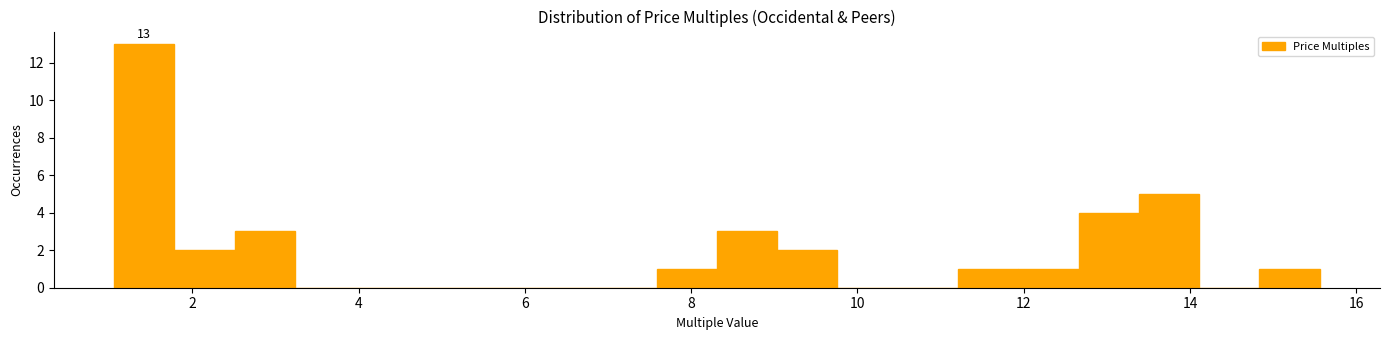

Read against the x-axis, roughly where is the centre of the tallest bar?

1.4